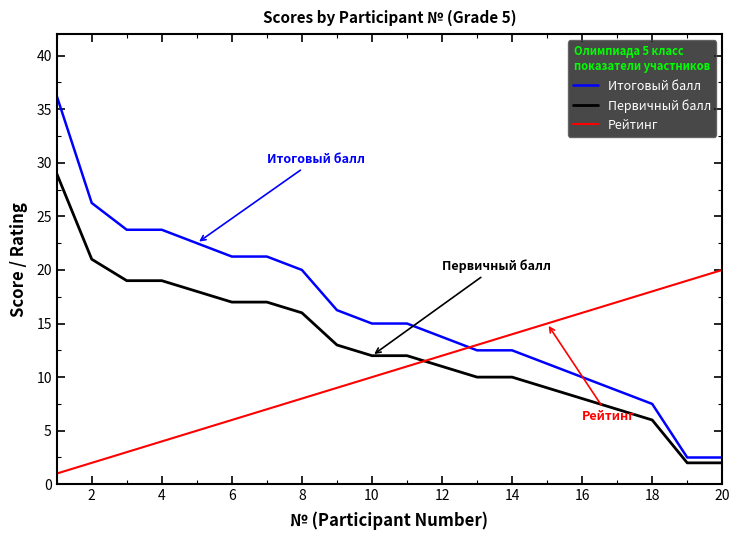

List the series in order of their overall mean, lowest first.

Рейтинг, Первичный балл, Итоговый балл